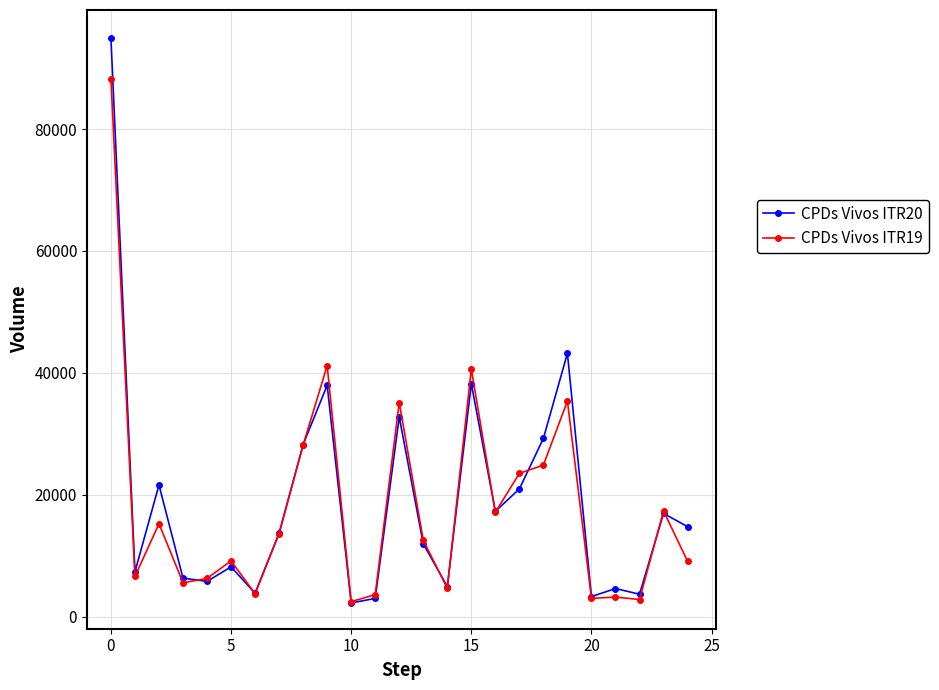

List the series in order of their peak value, highest first.

CPDs Vivos ITR20, CPDs Vivos ITR19